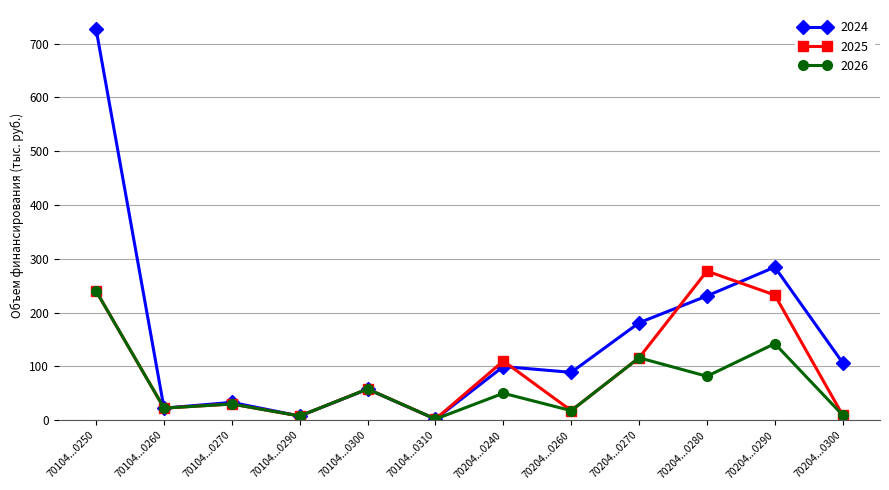

True or false: 2025 has more than 0 points higher than both neighbors.

True